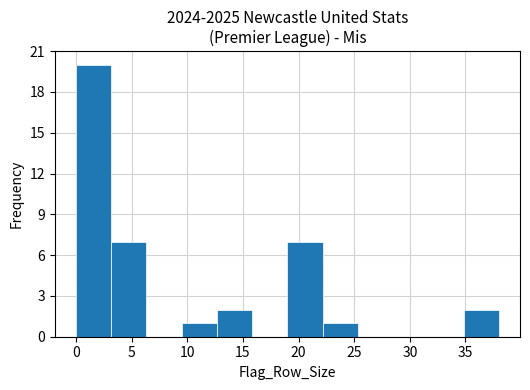

Reading left to right, list every bar in this chart as the range it spans on the x-axis followed by its height. Neither the bar edges nor the heights are printed on the chart, so give them approximately, as read against the axes.

0.0 to 3.0: 20
3.0 to 6.5: 7
6.5 to 9.5: 0
9.5 to 12.5: 1
12.5 to 16.0: 2
16.0 to 19.0: 0
19.0 to 22.0: 7
22.0 to 25.5: 1
25.5 to 28.5: 0
28.5 to 31.5: 0
31.5 to 35.0: 0
35.0 to 38.0: 2